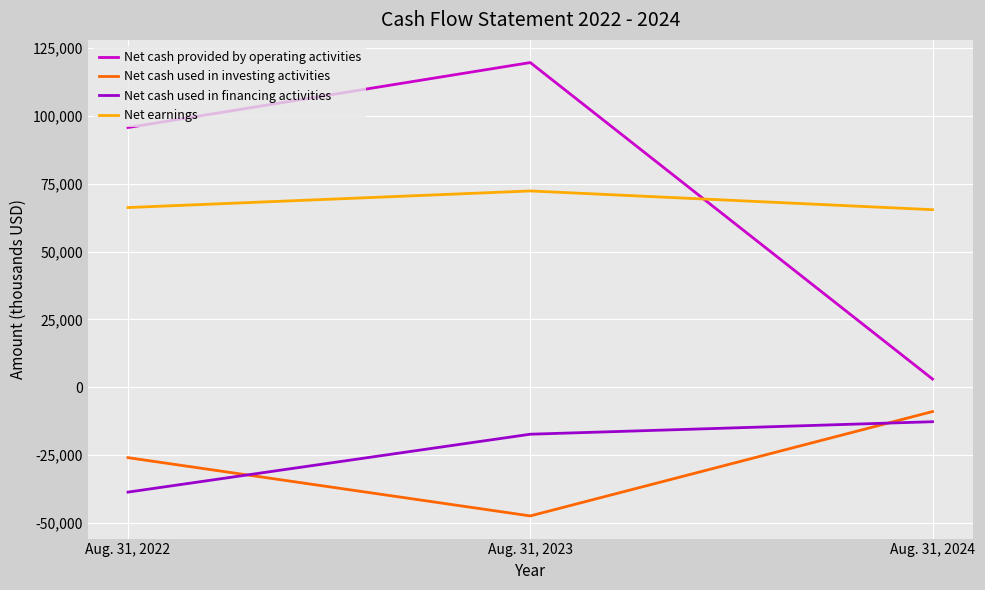

At which label is Net cash used in financing activities closest to -25666?

Aug. 31, 2023